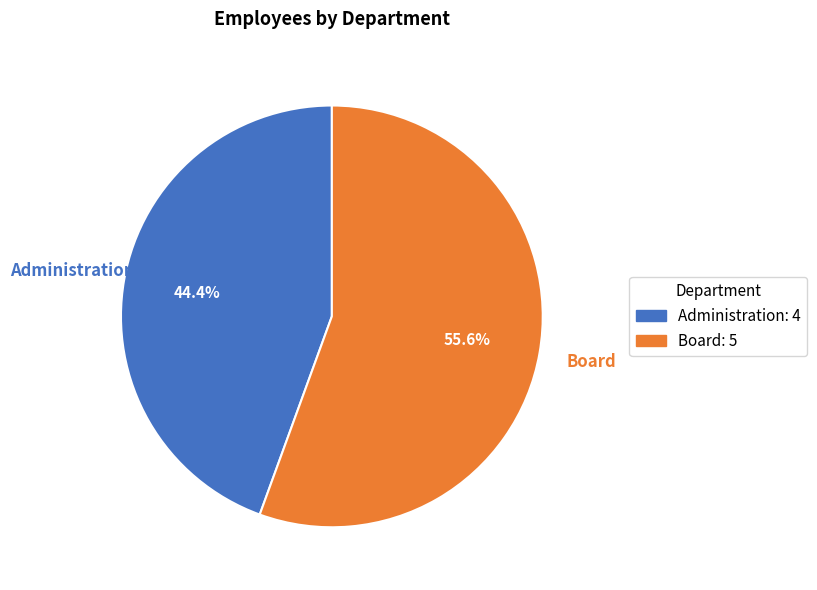

The Administration slice represents 30% of the pie. True or false?

False